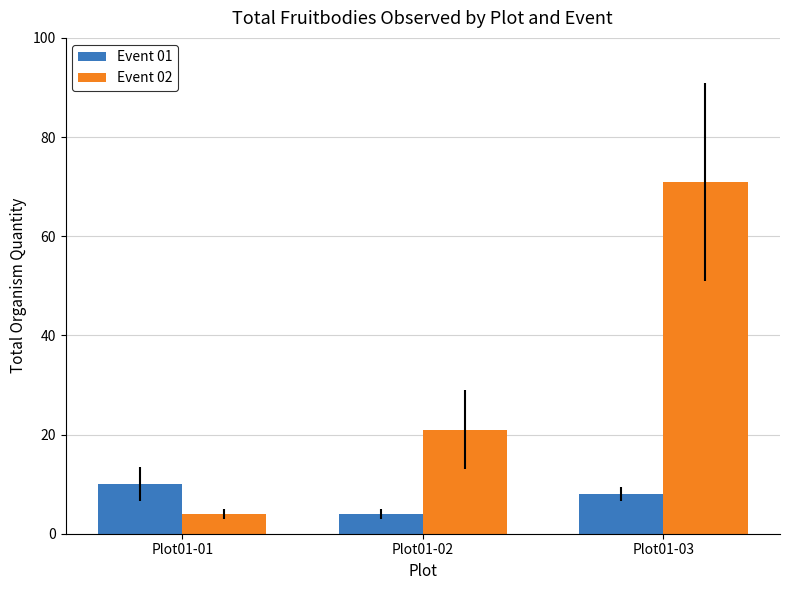

Is it true that Event 01 equals 7 at Plot01-02?

False